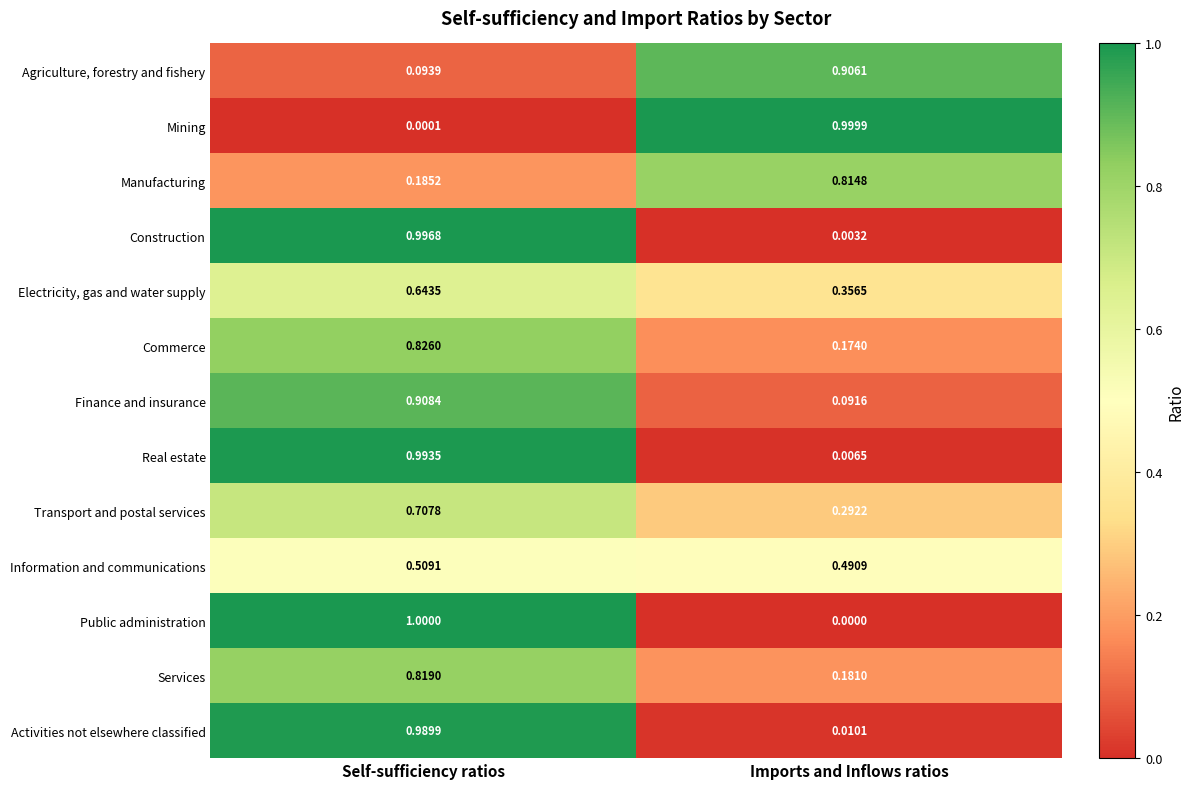

At which label is Construction closest to 0?

Imports and Inflows ratios